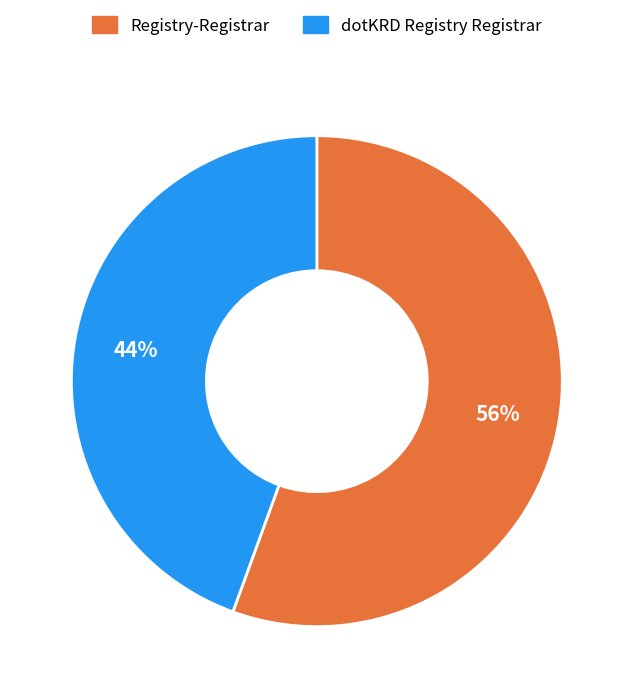

To the nearest percent, what is the average slice percentage?

50%